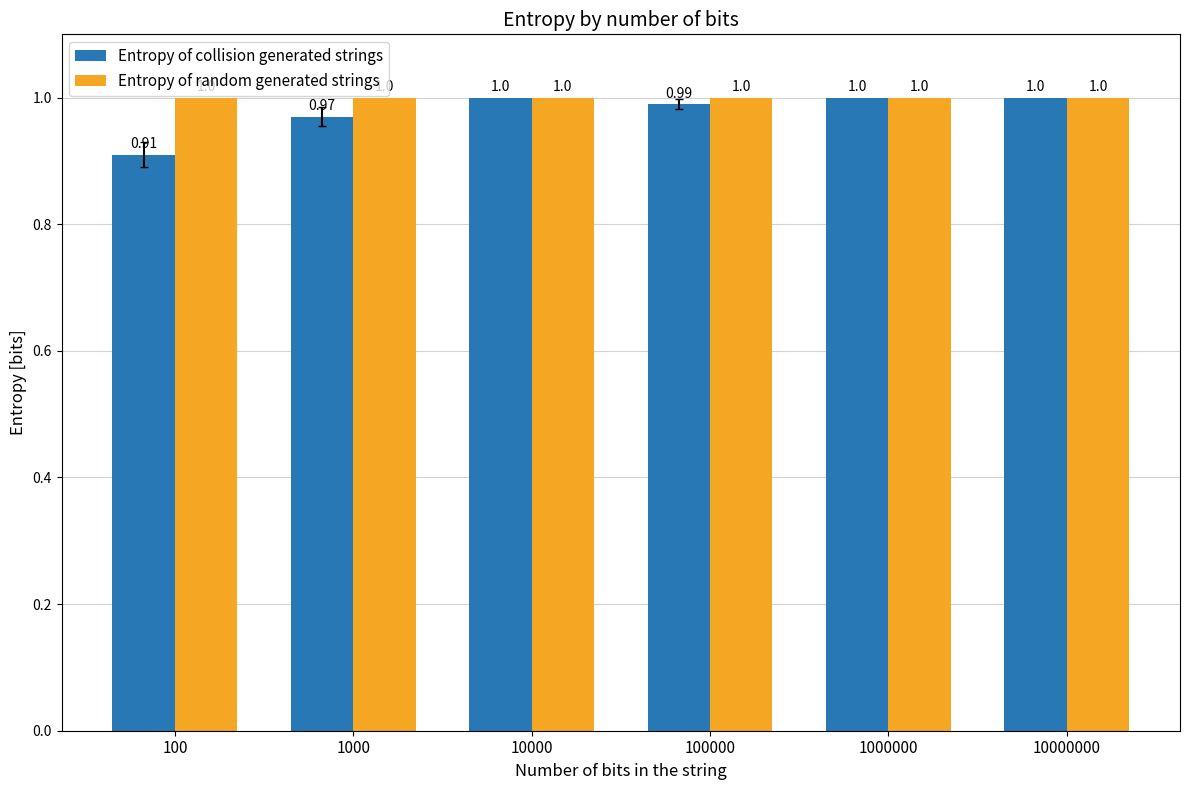

Rank the series by their average value, from lowest to highest.

Entropy of collision generated strings, Entropy of random generated strings